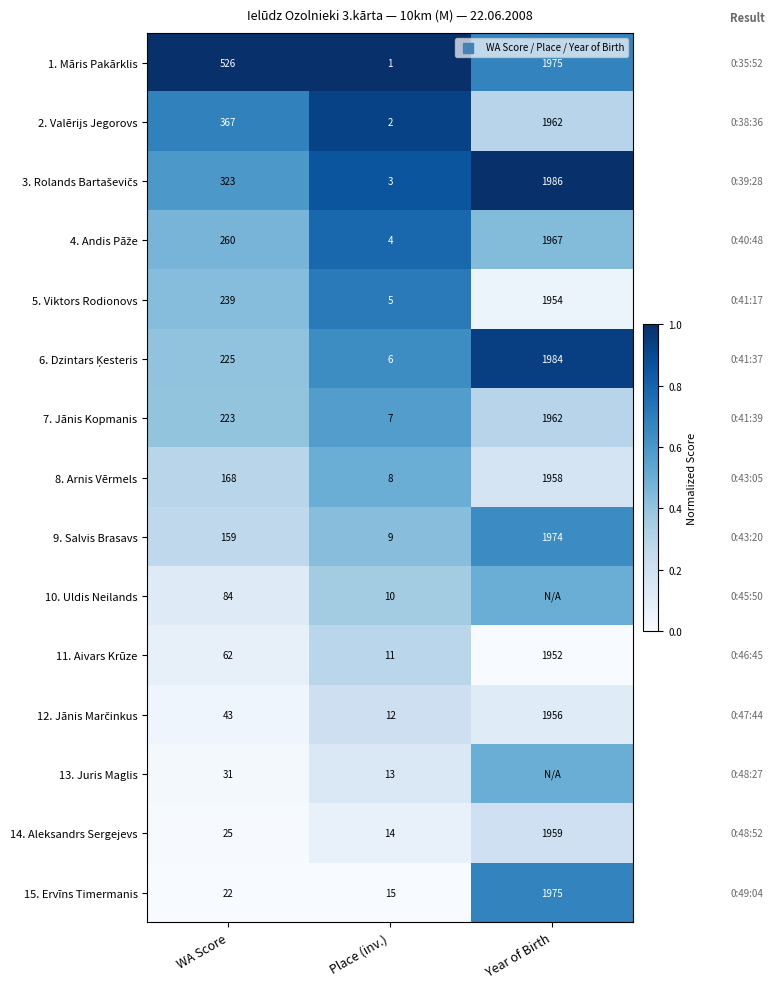

What is the spread (max minus min) of values at WA Score?

504.0